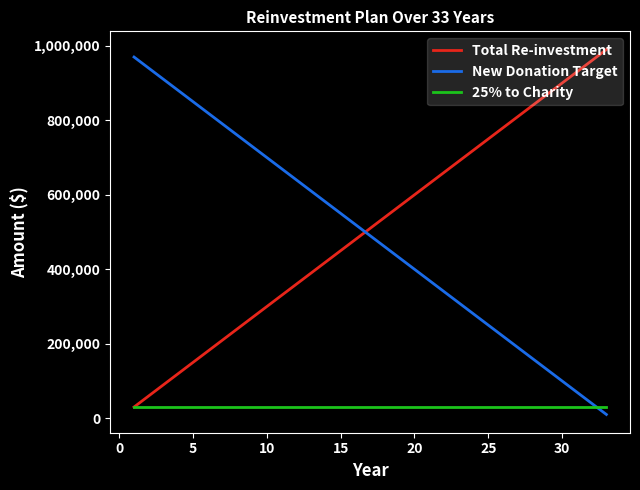

True or false: Total Re-investment and New Donation Target cross at least once.

True